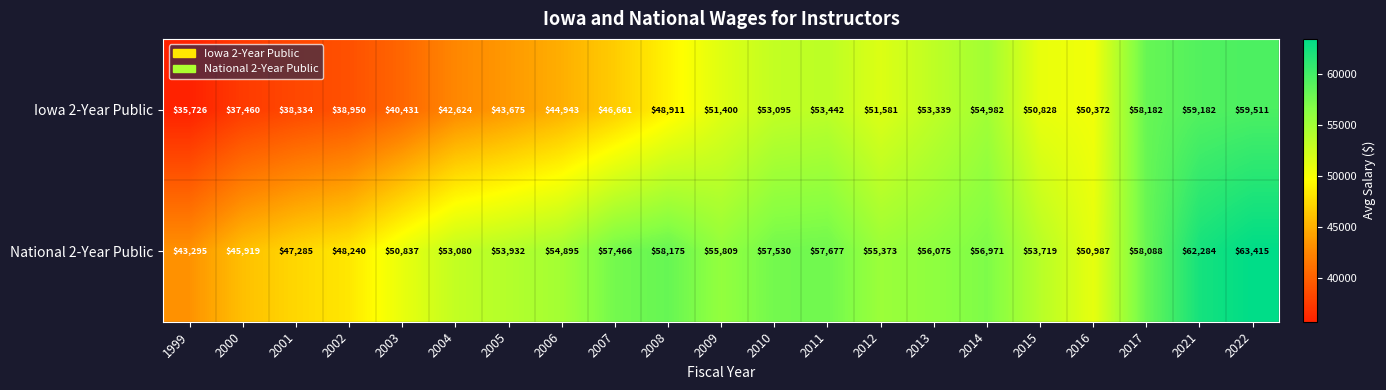

The Iowa 2-Year Public series shows 94845 at 2011. True or false?

False